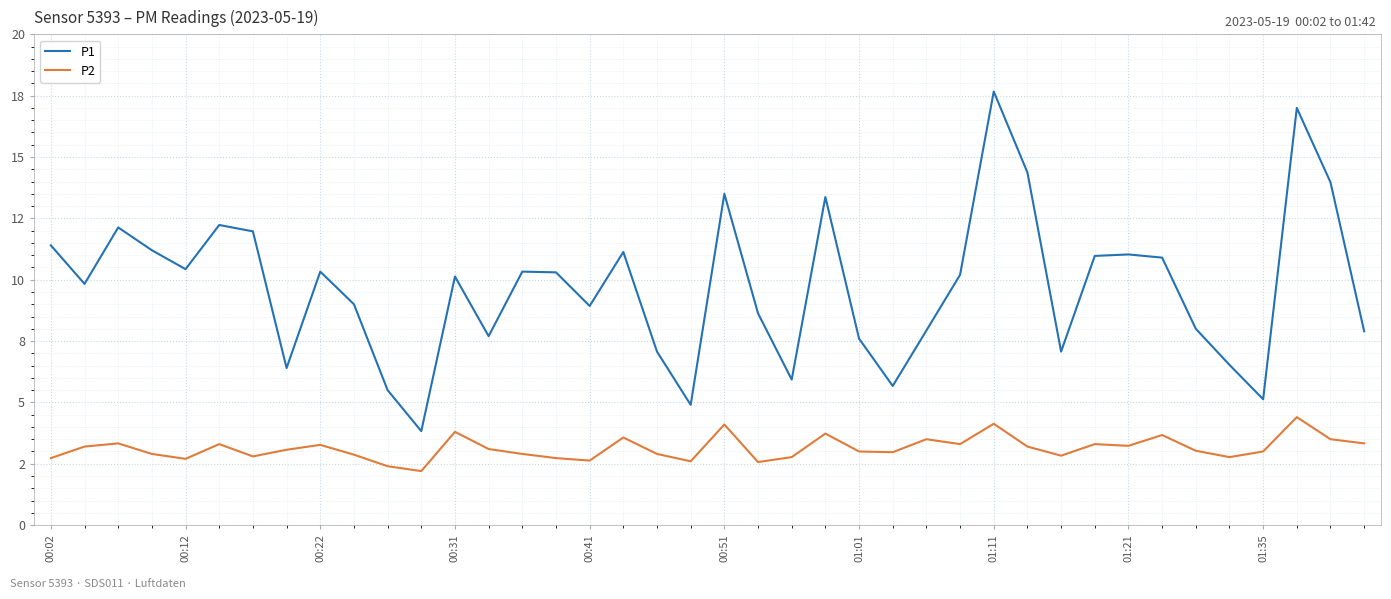

What is the lowest value of the P2 series?

2.2